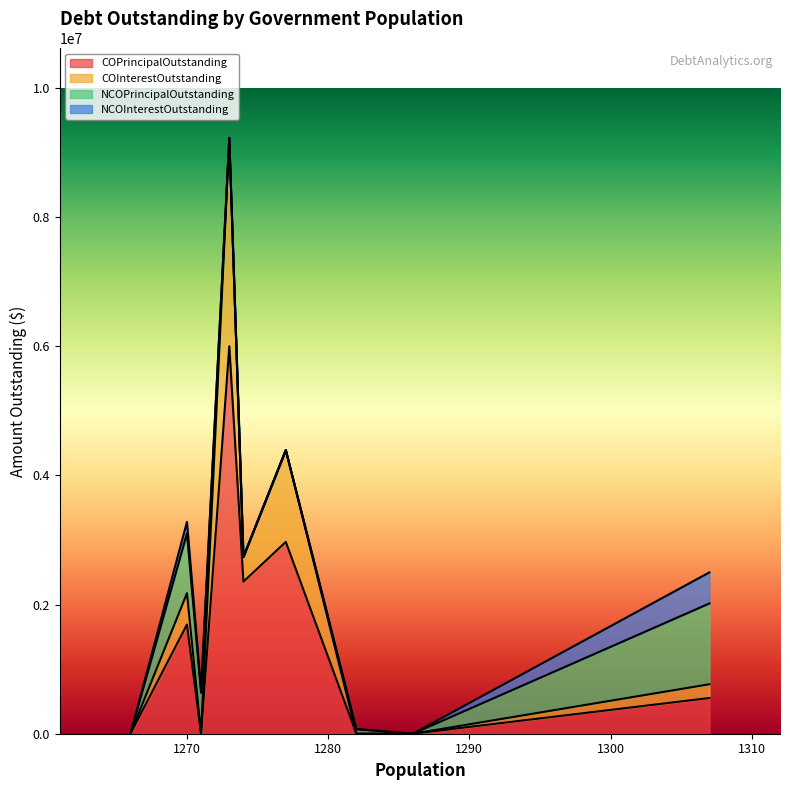

What is the maximum value for COPrincipalOutstanding?

6000000.0